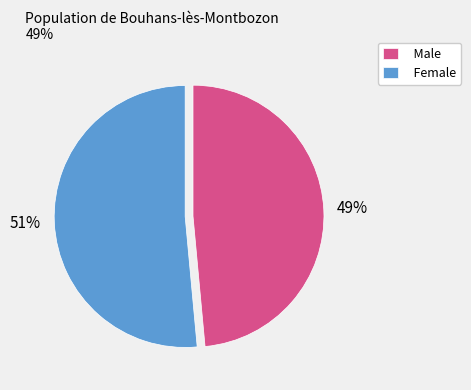

To the nearest percent, what percentage of the pie is Male?

49%